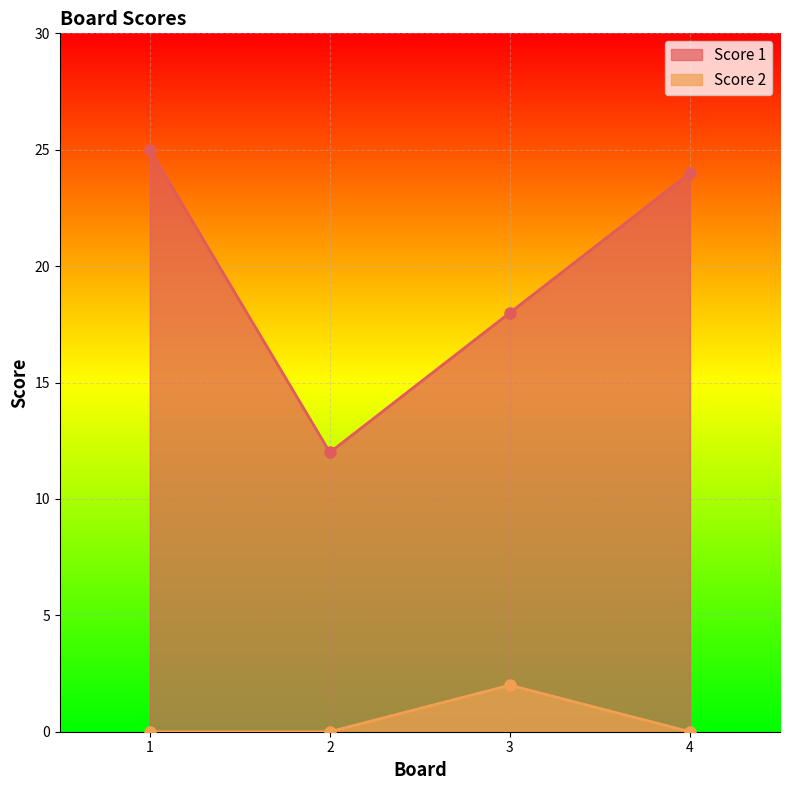

Rank the series by their average value, from highest to lowest.

Score 1, Score 2